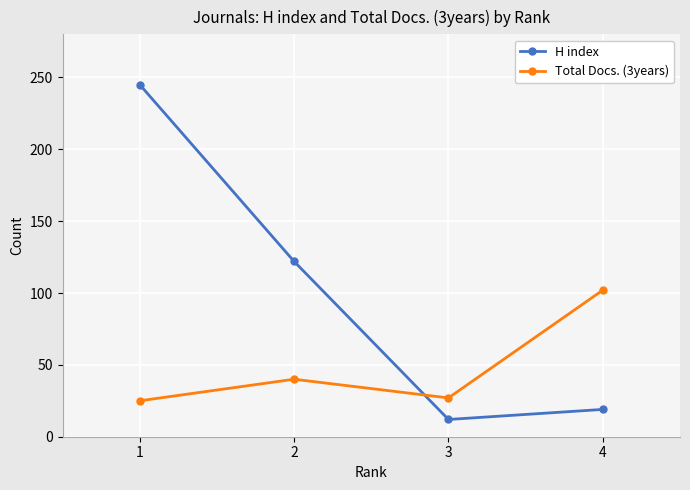

At which label does Total Docs. (3years) reach its peak?

4